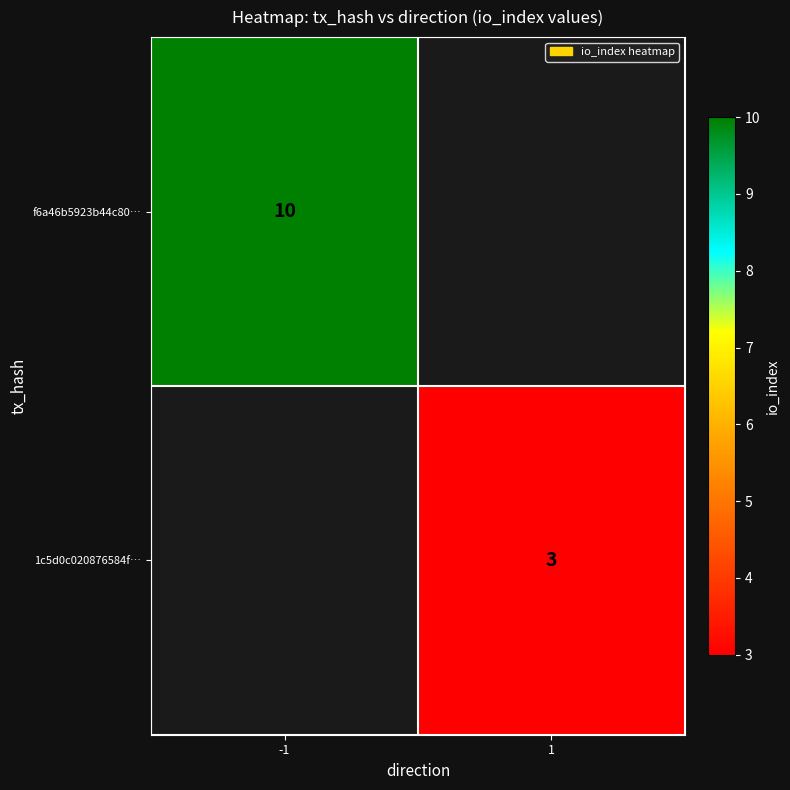

The f6a46b5923b44c80… series shows 10 at -1. True or false?

True